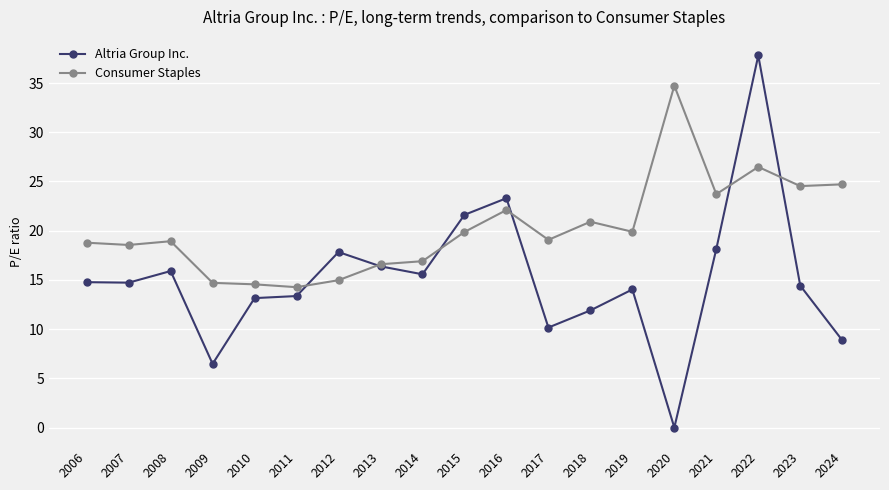

In Consumer Staples, how many points are higher than both neighbors (excluding endpoints)?

5